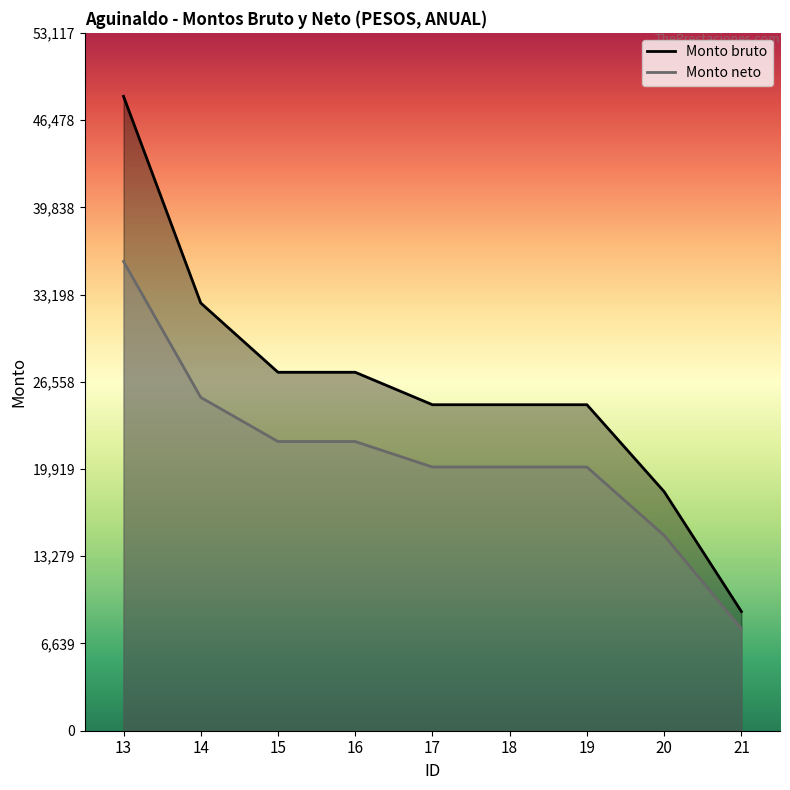

What is the value of the Monto bruto point at the 1st from the left?

48289.0